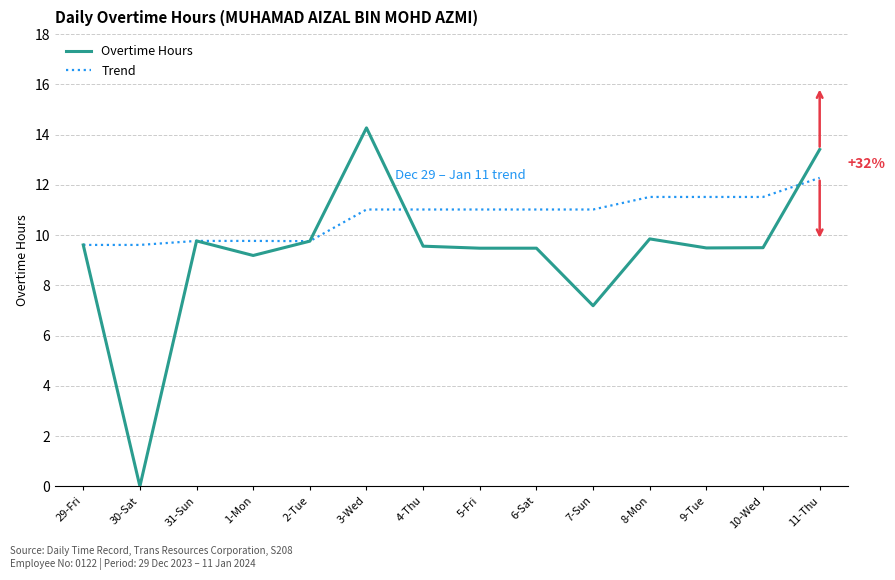

At which label does Trend first exceed 11?

3-Wed